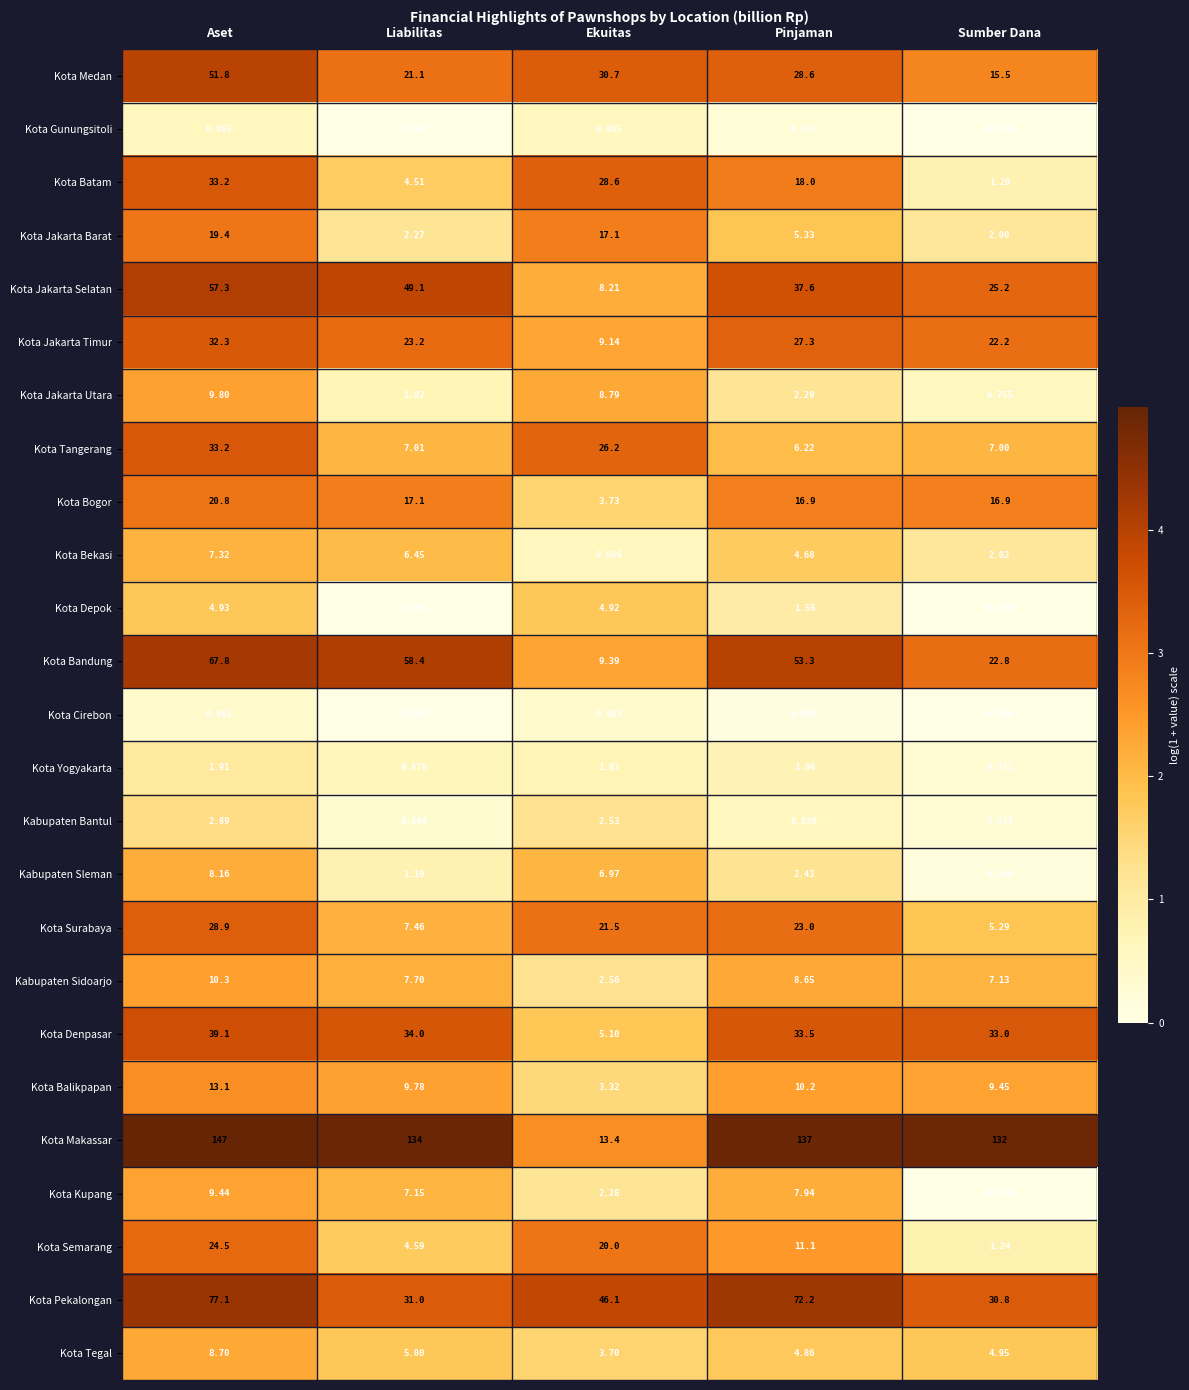

At which category is the sum across all series the highest?

Aset